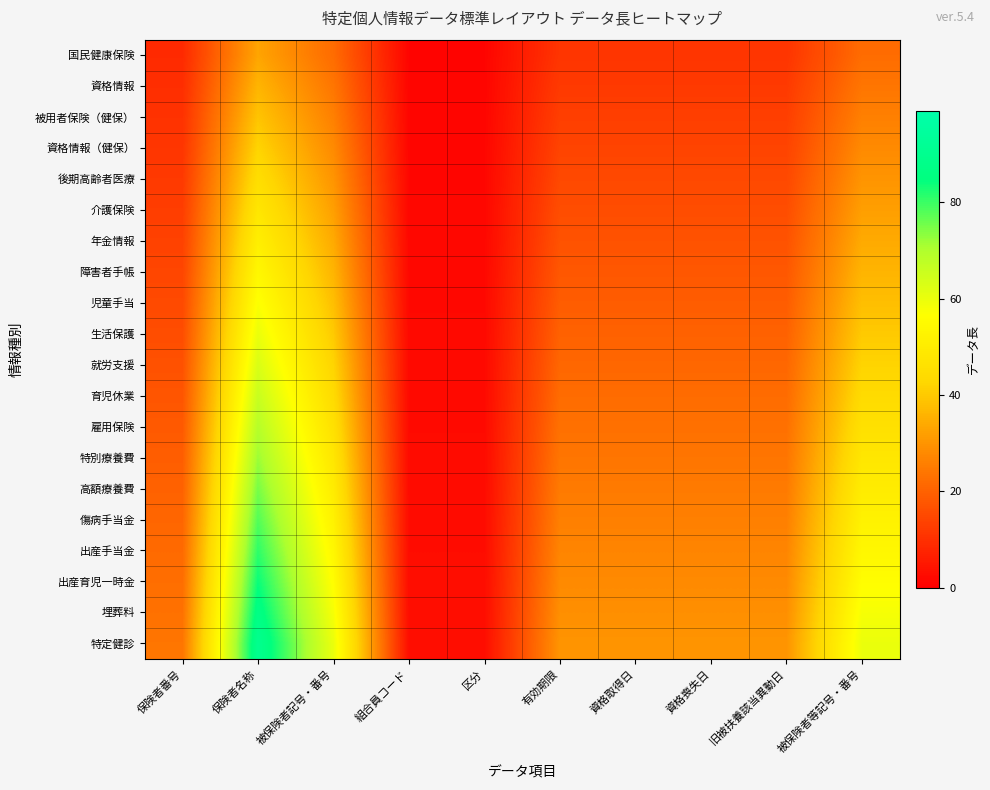

Reading left to right, transcribe all the data shown in this chart.

国民健康保険: 保険者番号=8.8	保険者名称=33.0	被保険者記号・番号=22.0	組合員コード=1.1	区分=1.1	有効期限=11.0	資格取得日=11.0	資格喪失日=11.0	旧被扶養該当異動日=11.0	被保険者等記号・番号=22.0
資格情報: 保険者番号=9.6	保険者名称=36.0	被保険者記号・番号=24.0	組合員コード=1.2	区分=1.2	有効期限=12.0	資格取得日=12.0	資格喪失日=12.0	旧被扶養該当異動日=12.0	被保険者等記号・番号=24.0
被用者保険（健保）: 保険者番号=10.4	保険者名称=39.0	被保険者記号・番号=26.0	組合員コード=1.3	区分=1.3	有効期限=13.0	資格取得日=13.0	資格喪失日=13.0	旧被扶養該当異動日=13.0	被保険者等記号・番号=26.0
資格情報（健保）: 保険者番号=11.2	保険者名称=42.0	被保険者記号・番号=28.0	組合員コード=1.4	区分=1.4	有効期限=14.0	資格取得日=14.0	資格喪失日=14.0	旧被扶養該当異動日=14.0	被保険者等記号・番号=28.0
後期高齢者医療: 保険者番号=12.0	保険者名称=45.0	被保険者記号・番号=30.0	組合員コード=1.5	区分=1.5	有効期限=15.0	資格取得日=15.0	資格喪失日=15.0	旧被扶養該当異動日=15.0	被保険者等記号・番号=30.0
介護保険: 保険者番号=12.8	保険者名称=48.0	被保険者記号・番号=32.0	組合員コード=1.6	区分=1.6	有効期限=16.0	資格取得日=16.0	資格喪失日=16.0	旧被扶養該当異動日=16.0	被保険者等記号・番号=32.0
年金情報: 保険者番号=13.6	保険者名称=51.0	被保険者記号・番号=34.0	組合員コード=1.7	区分=1.7	有効期限=17.0	資格取得日=17.0	資格喪失日=17.0	旧被扶養該当異動日=17.0	被保険者等記号・番号=34.0
障害者手帳: 保険者番号=14.4	保険者名称=54.0	被保険者記号・番号=36.0	組合員コード=1.8	区分=1.8	有効期限=18.0	資格取得日=18.0	資格喪失日=18.0	旧被扶養該当異動日=18.0	被保険者等記号・番号=36.0
児童手当: 保険者番号=15.2	保険者名称=57.0	被保険者記号・番号=38.0	組合員コード=1.9	区分=1.9	有効期限=19.0	資格取得日=19.0	資格喪失日=19.0	旧被扶養該当異動日=19.0	被保険者等記号・番号=38.0
生活保護: 保険者番号=16.0	保険者名称=60.0	被保険者記号・番号=40.0	組合員コード=2.0	区分=2.0	有効期限=20.0	資格取得日=20.0	資格喪失日=20.0	旧被扶養該当異動日=20.0	被保険者等記号・番号=40.0
就労支援: 保険者番号=16.8	保険者名称=63.0	被保険者記号・番号=42.0	組合員コード=2.1	区分=2.1	有効期限=21.0	資格取得日=21.0	資格喪失日=21.0	旧被扶養該当異動日=21.0	被保険者等記号・番号=42.0
育児休業: 保険者番号=17.6	保険者名称=66.0	被保険者記号・番号=44.0	組合員コード=2.2	区分=2.2	有効期限=22.0	資格取得日=22.0	資格喪失日=22.0	旧被扶養該当異動日=22.0	被保険者等記号・番号=44.0
雇用保険: 保険者番号=18.4	保険者名称=69.0	被保険者記号・番号=46.0	組合員コード=2.3	区分=2.3	有効期限=23.0	資格取得日=23.0	資格喪失日=23.0	旧被扶養該当異動日=23.0	被保険者等記号・番号=46.0
特別療養費: 保険者番号=19.2	保険者名称=72.0	被保険者記号・番号=48.0	組合員コード=2.4	区分=2.4	有効期限=24.0	資格取得日=24.0	資格喪失日=24.0	旧被扶養該当異動日=24.0	被保険者等記号・番号=48.0
高額療養費: 保険者番号=20.0	保険者名称=75.0	被保険者記号・番号=50.0	組合員コード=2.5	区分=2.5	有効期限=25.0	資格取得日=25.0	資格喪失日=25.0	旧被扶養該当異動日=25.0	被保険者等記号・番号=50.0
傷病手当金: 保険者番号=20.8	保険者名称=78.0	被保険者記号・番号=52.0	組合員コード=2.6	区分=2.6	有効期限=26.0	資格取得日=26.0	資格喪失日=26.0	旧被扶養該当異動日=26.0	被保険者等記号・番号=52.0
出産手当金: 保険者番号=21.6	保険者名称=81.0	被保険者記号・番号=54.0	組合員コード=2.7	区分=2.7	有効期限=27.0	資格取得日=27.0	資格喪失日=27.0	旧被扶養該当異動日=27.0	被保険者等記号・番号=54.0
出産育児一時金: 保険者番号=22.4	保険者名称=84.0	被保険者記号・番号=56.0	組合員コード=2.8	区分=2.8	有効期限=28.0	資格取得日=28.0	資格喪失日=28.0	旧被扶養該当異動日=28.0	被保険者等記号・番号=56.0
埋葬料: 保険者番号=23.2	保険者名称=87.0	被保険者記号・番号=58.0	組合員コード=2.9	区分=2.9	有効期限=29.0	資格取得日=29.0	資格喪失日=29.0	旧被扶養該当異動日=29.0	被保険者等記号・番号=58.0
特定健診: 保険者番号=24.0	保険者名称=90.0	被保険者記号・番号=60.0	組合員コード=3.0	区分=3.0	有効期限=30.0	資格取得日=30.0	資格喪失日=30.0	旧被扶養該当異動日=30.0	被保険者等記号・番号=60.0